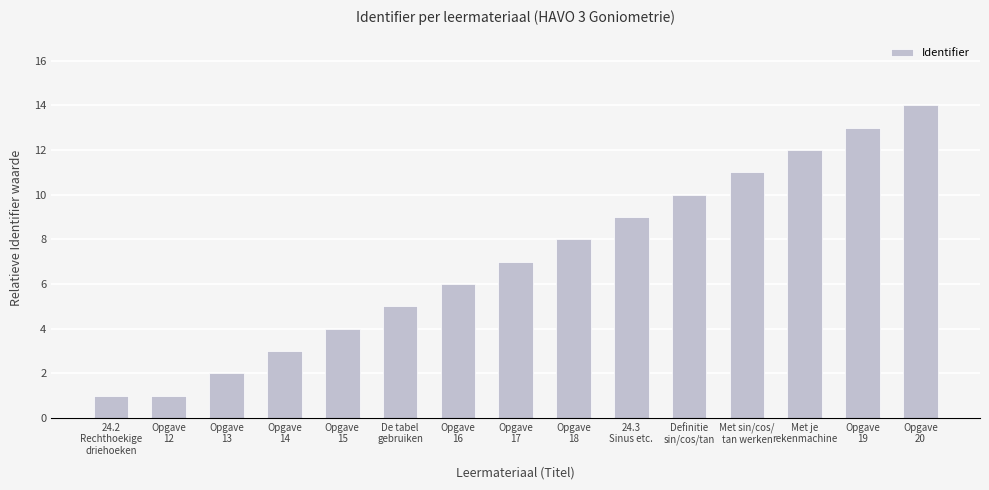

What is the difference between the values at Opgave
19 and Opgave
12?

12